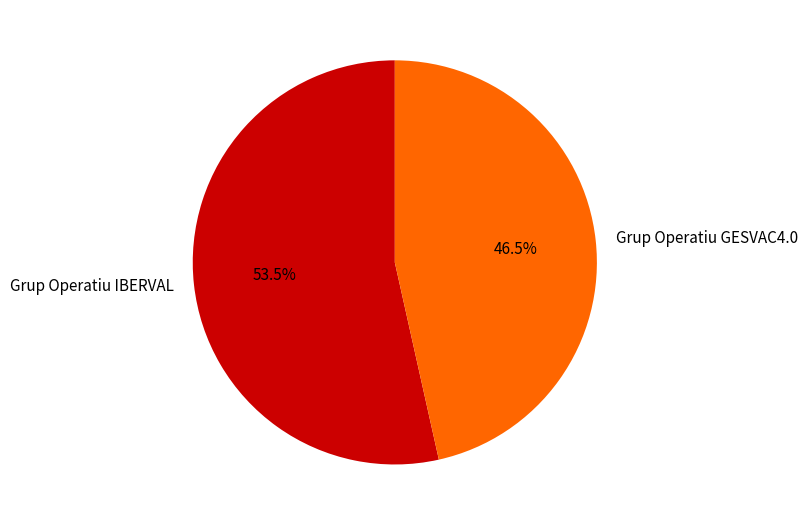

To the nearest percent, what is the difference between the largest and smallest slice percentages?

7%